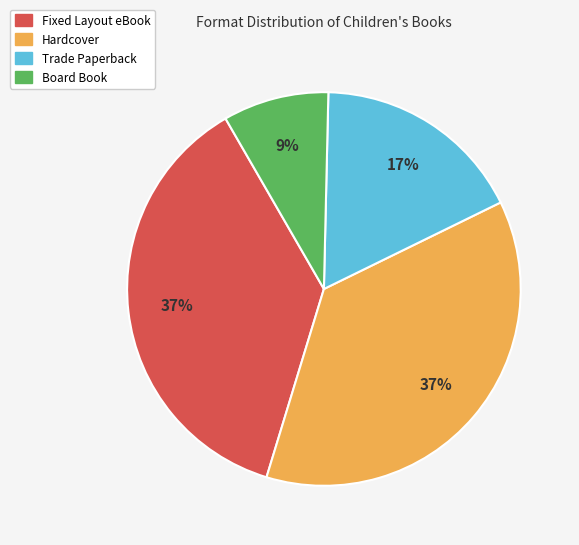

Is it true that Trade Paperback is 8% of the pie?

False